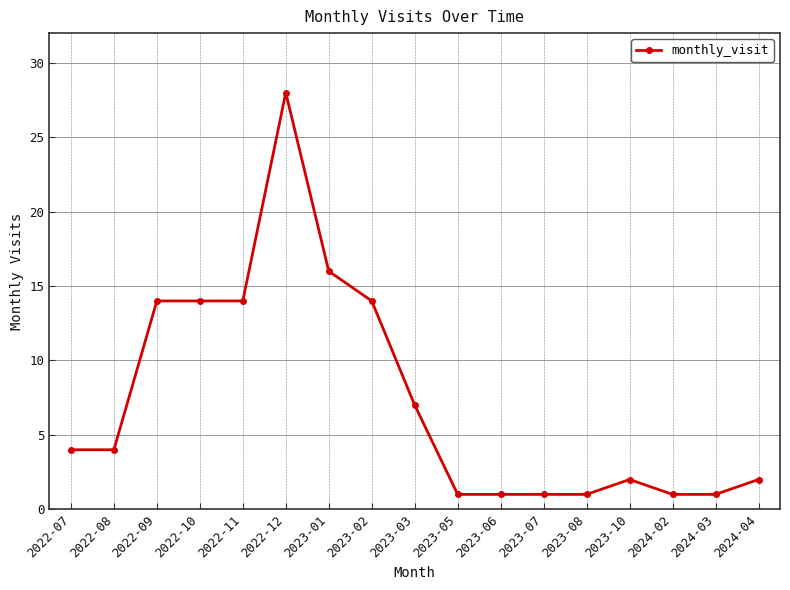

Reading right to left, what are all the values shown in this chart?

2	1	1	2	1	1	1	1	7	14	16	28	14	14	14	4	4